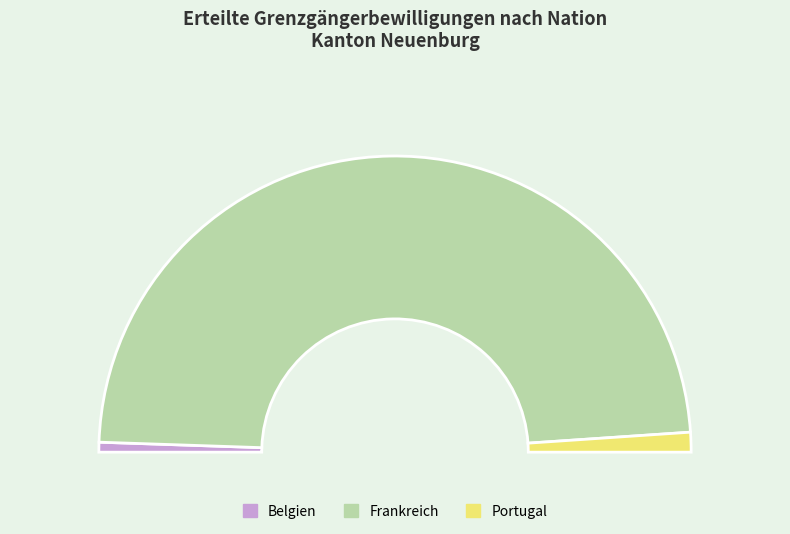

What percentage is the Belgien slice, to the nearest percent?

1%